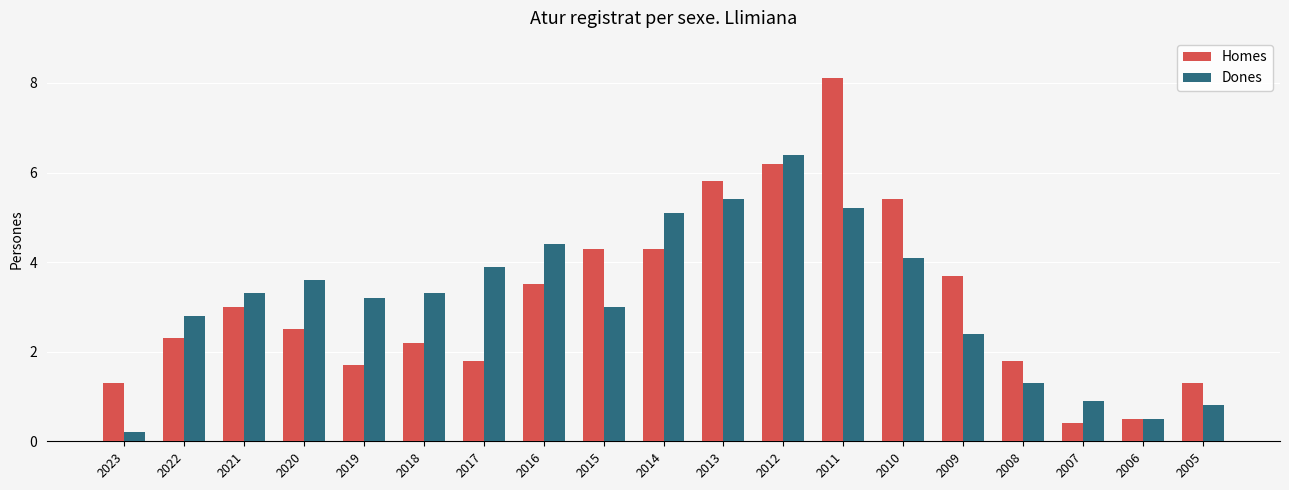

What is the value of the Homes bar at the 2nd from the left?

2.3